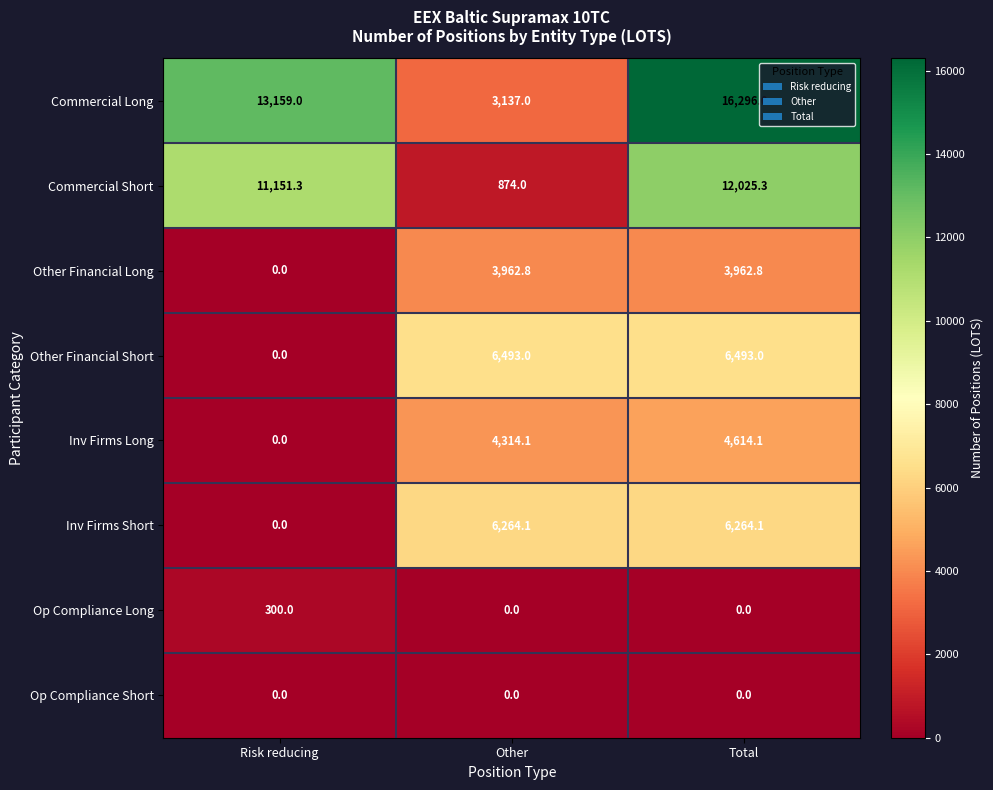

At which category is the sum across all series the highest?

Total